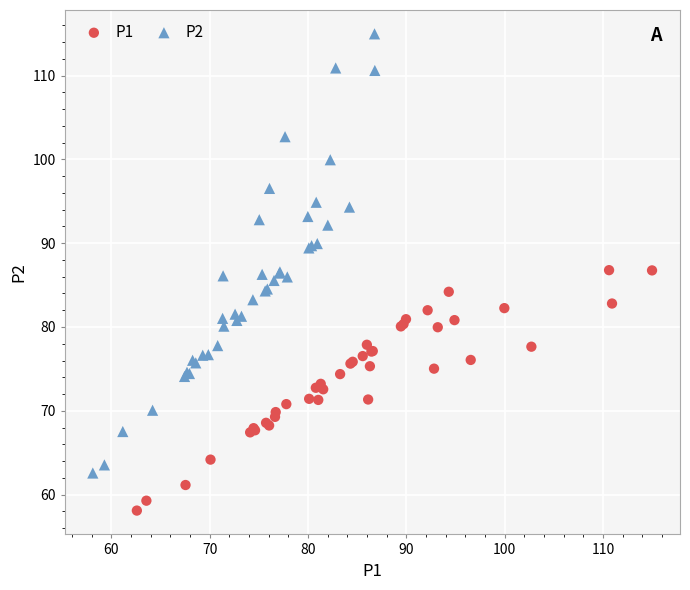

Which series has the widest spread of Y values?

P2